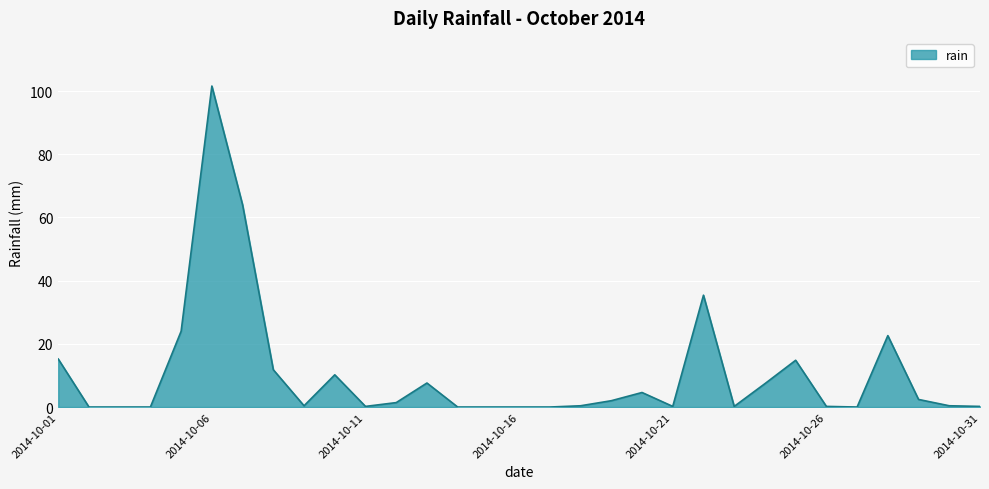

What is the greatest value displayed?

101.6